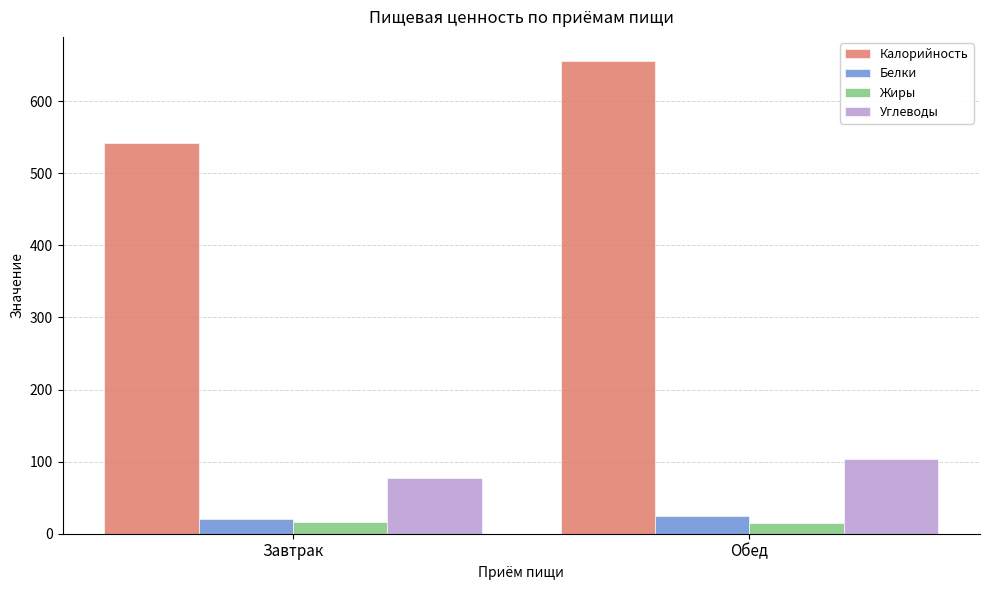

What is the total value across all series at Завтрак?

656.1